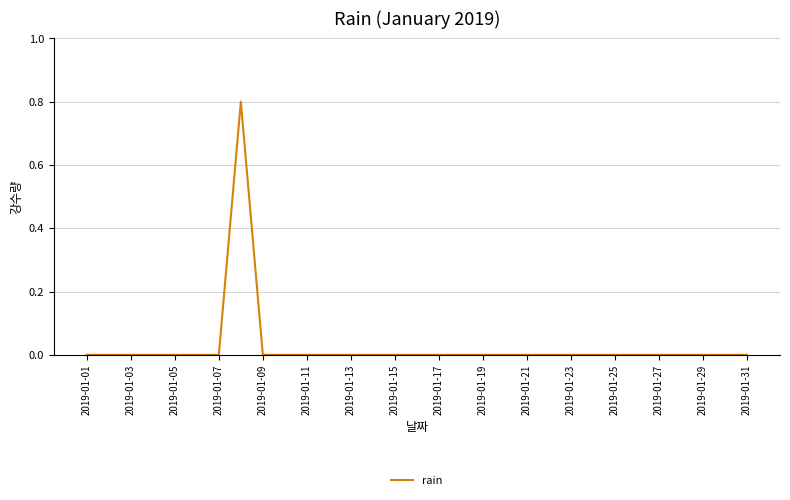

What is the difference between the maximum and minimum values?

0.8